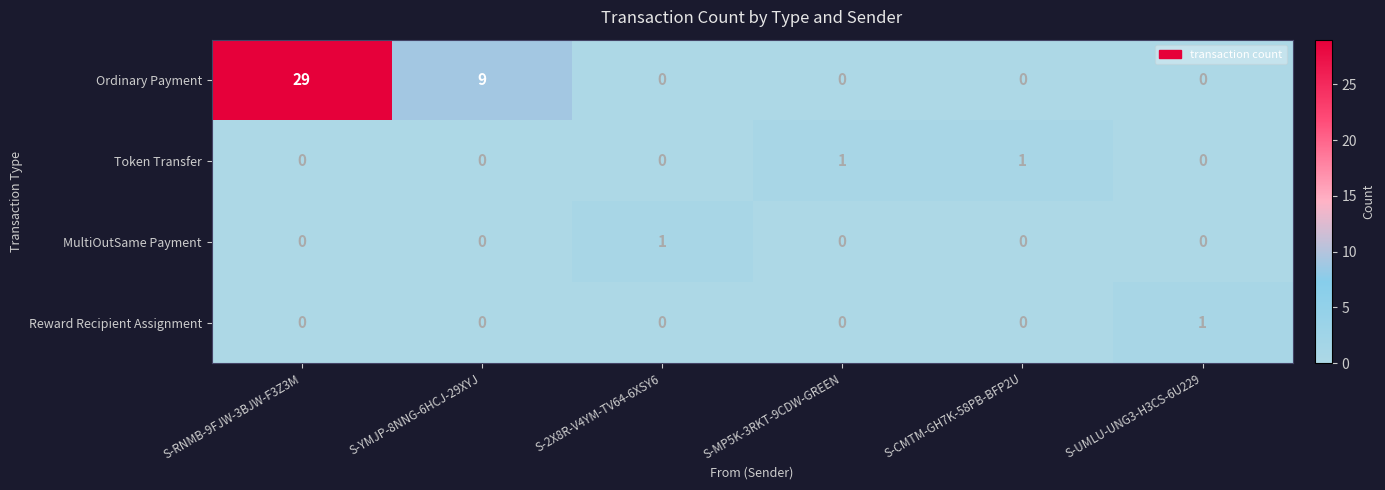

Count the number of data series in this chart.

4